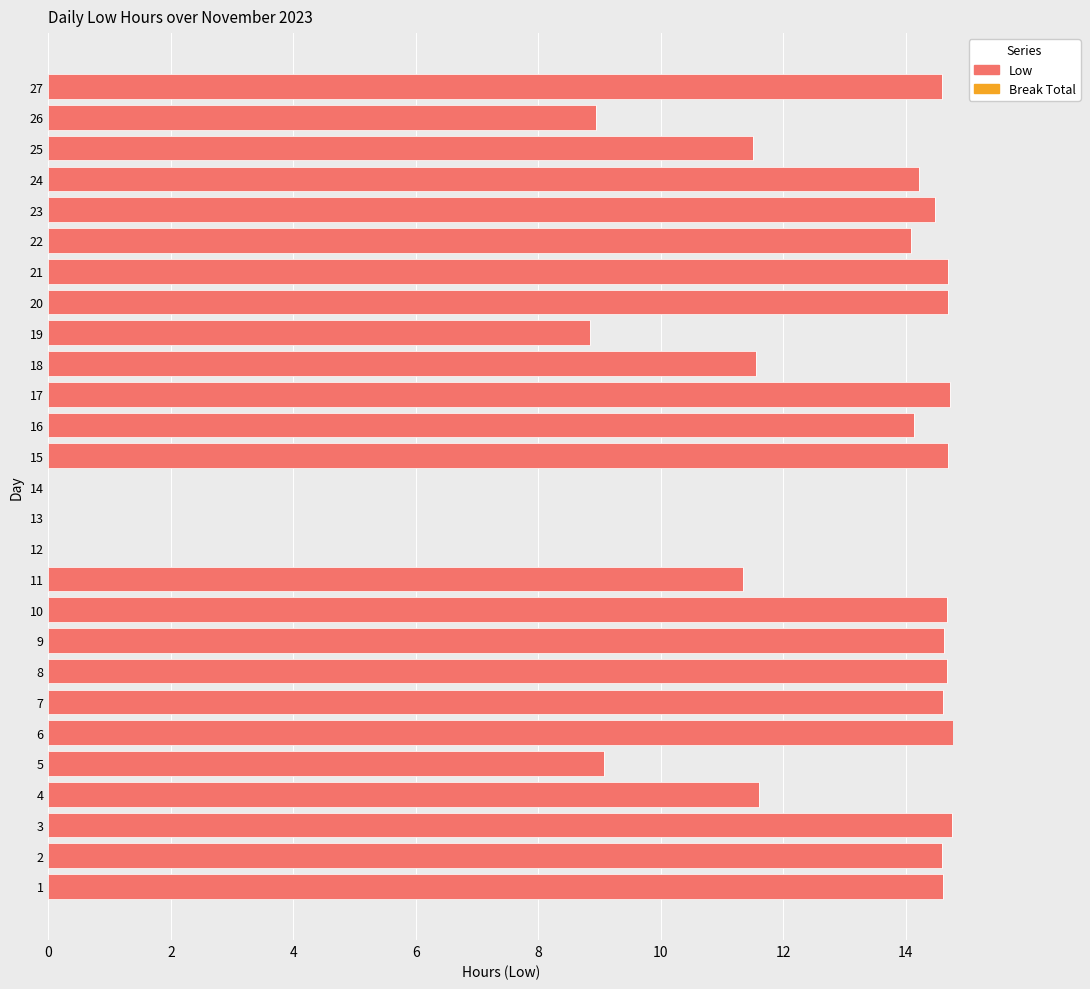

Count the number of categories in the chart.

27